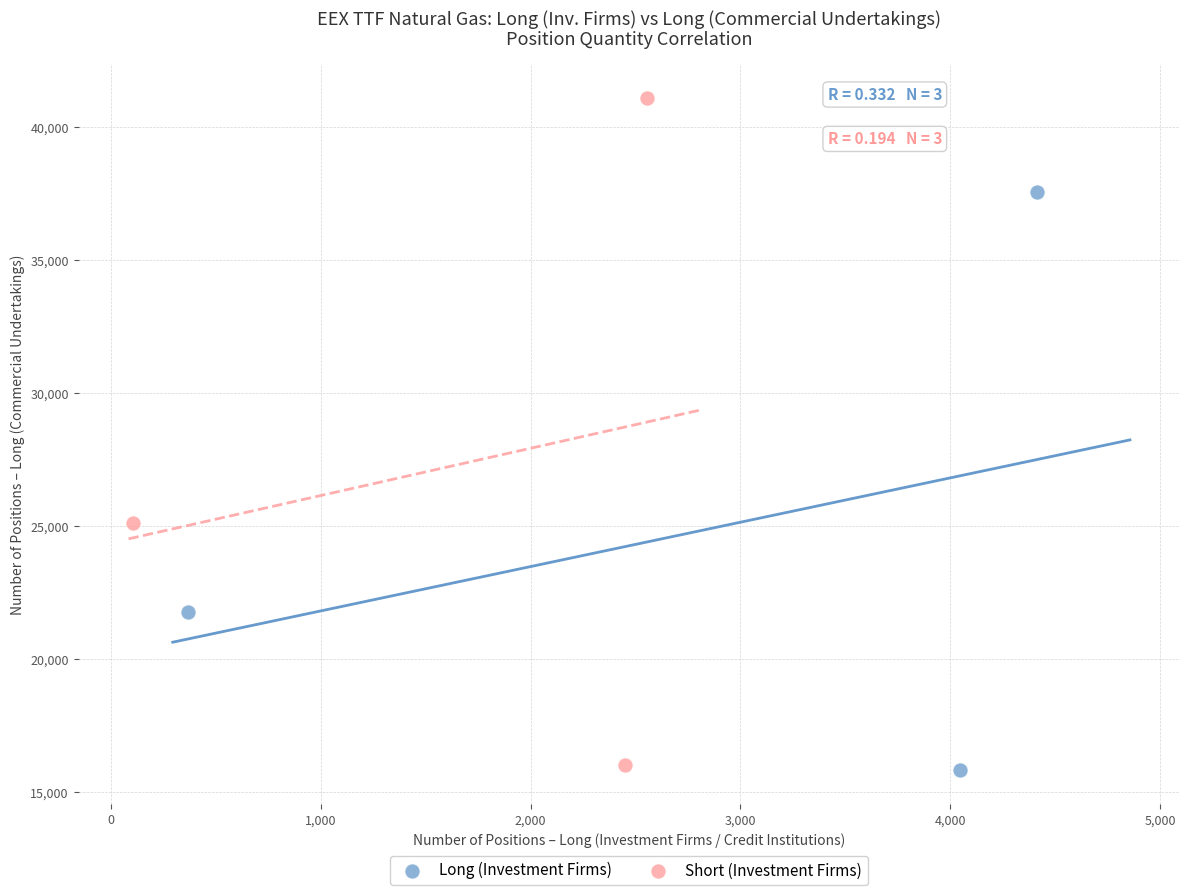

Which series contains the highest Y value?

Short (Investment Firms)